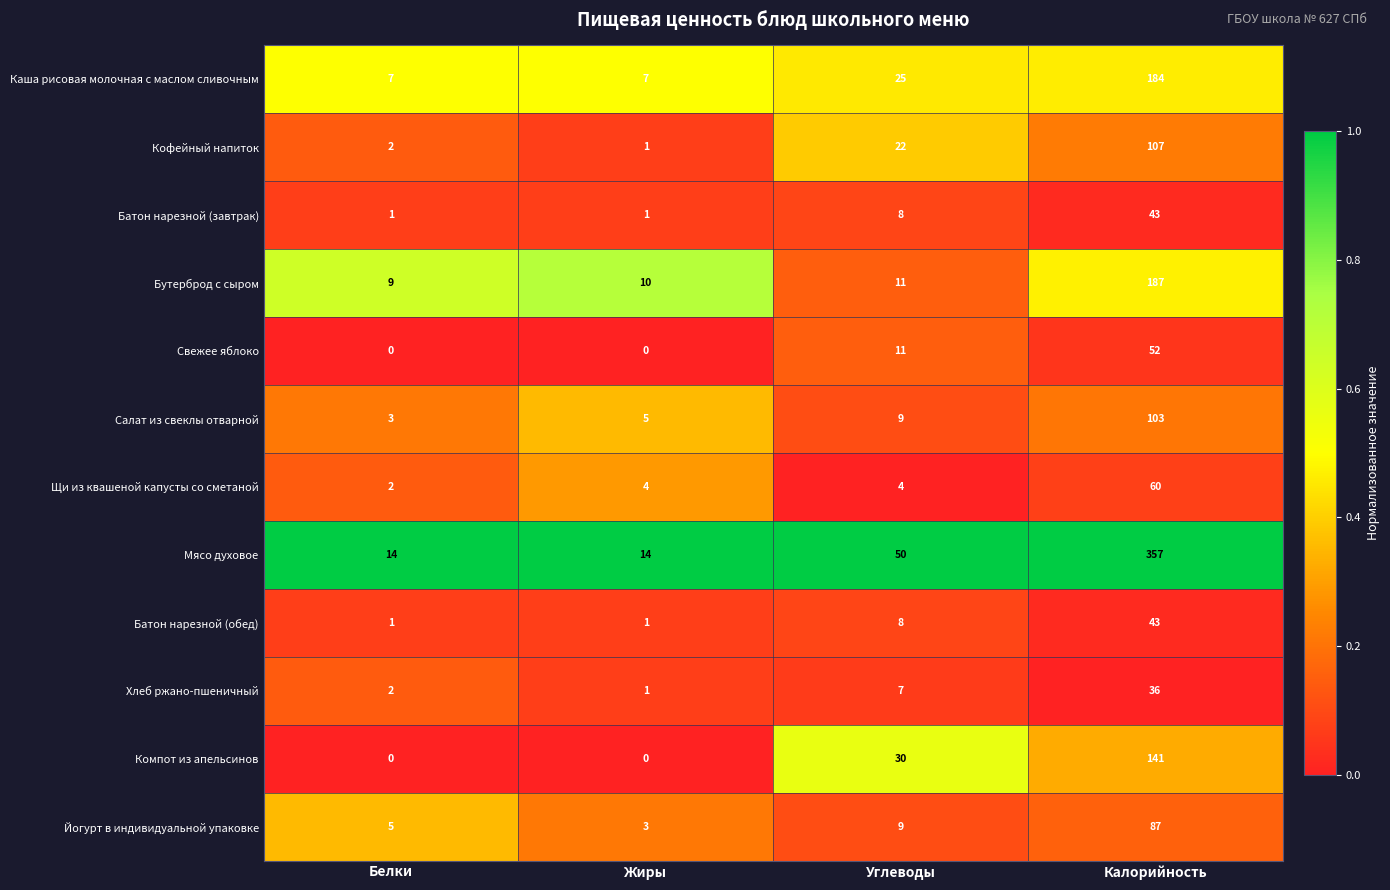

Is it true that Компот из апельсинов equals 41 at Углеводы?

False